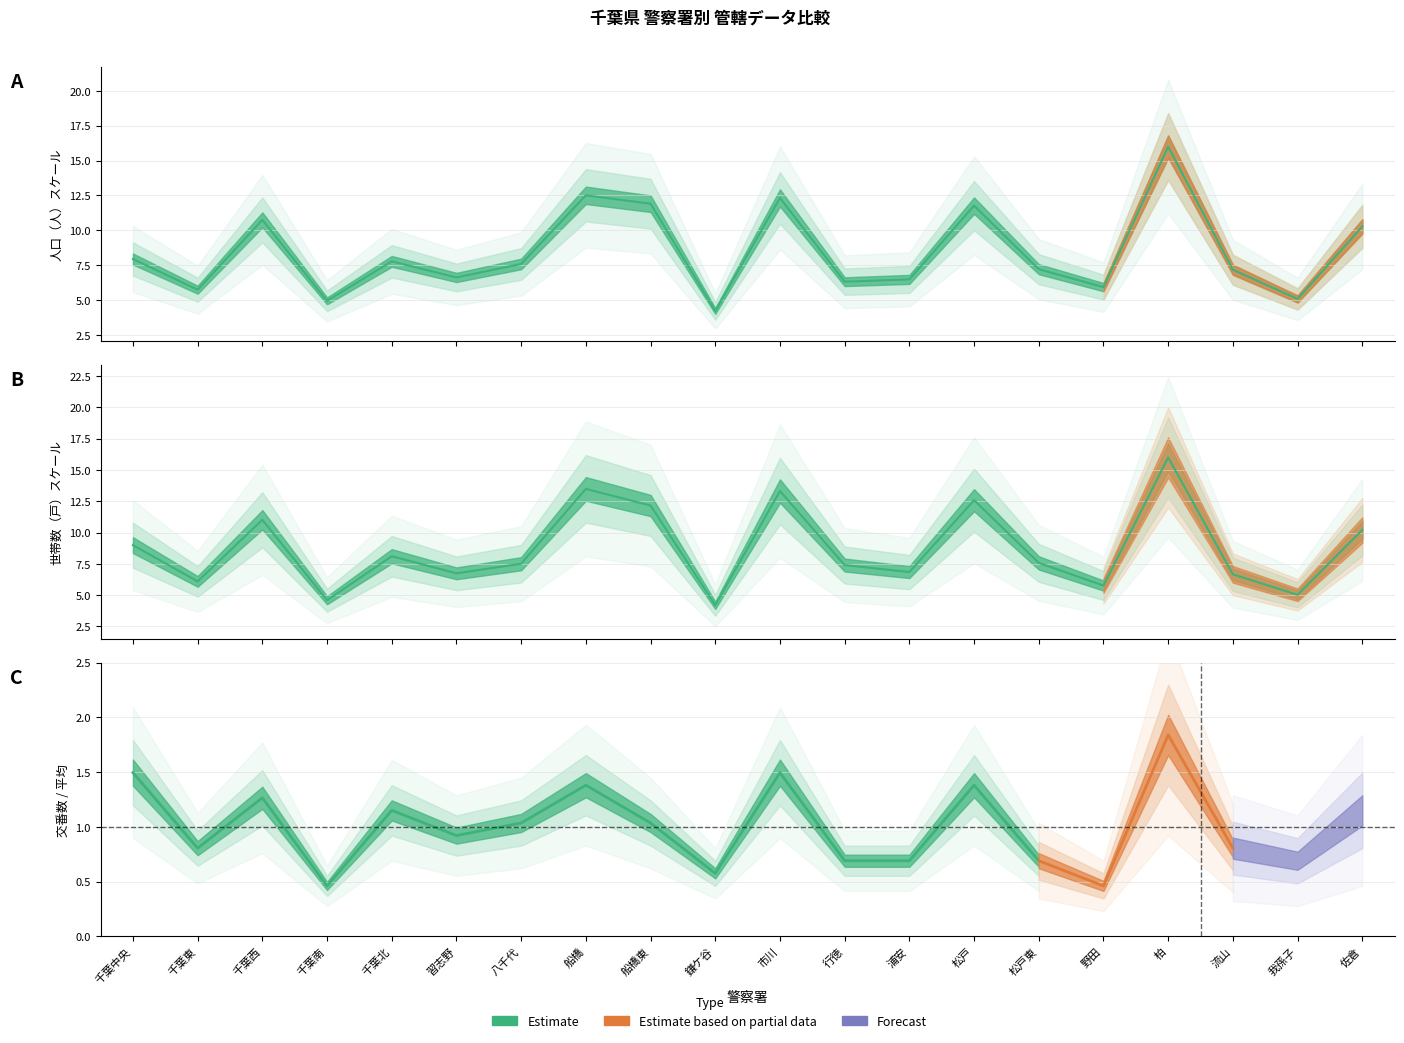

Where does the 世帯数(戸) series first go above 7?

千葉中央